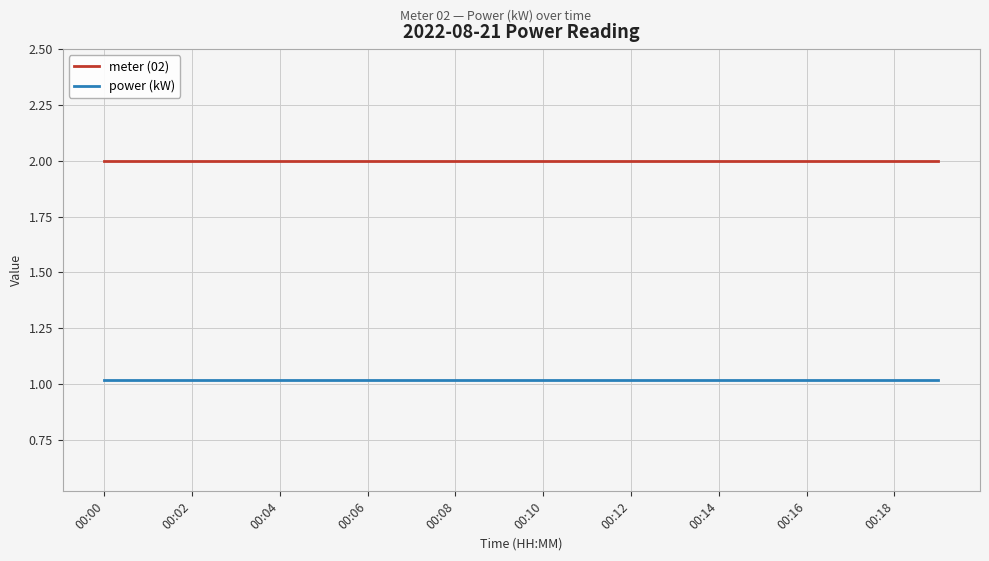

What is the lowest value of the meter (02) series?

2.0